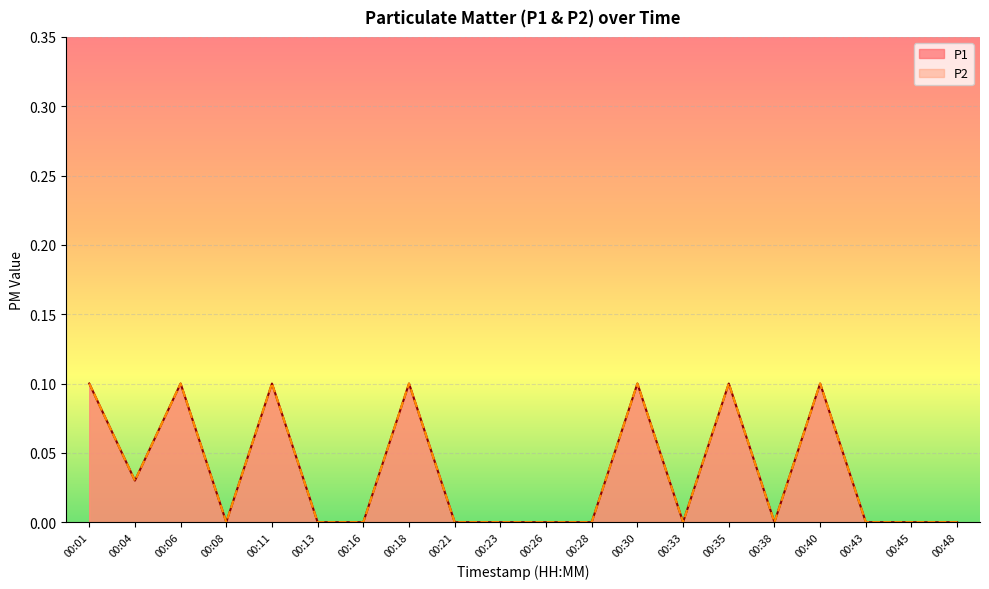

What is the maximum value for P2?

0.1